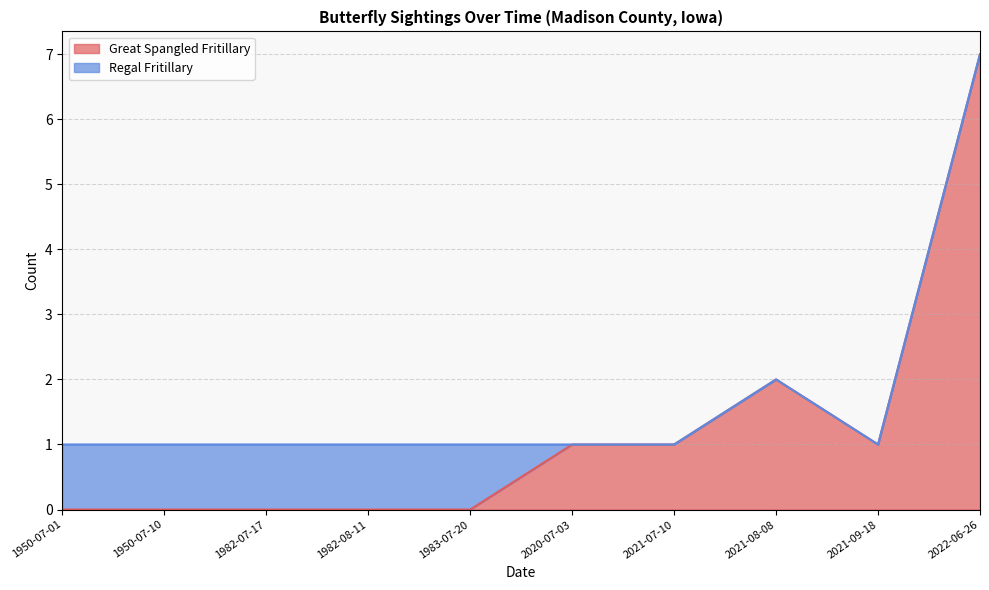

How many interior local valleys (lower than both neighbors) does the data have?

1